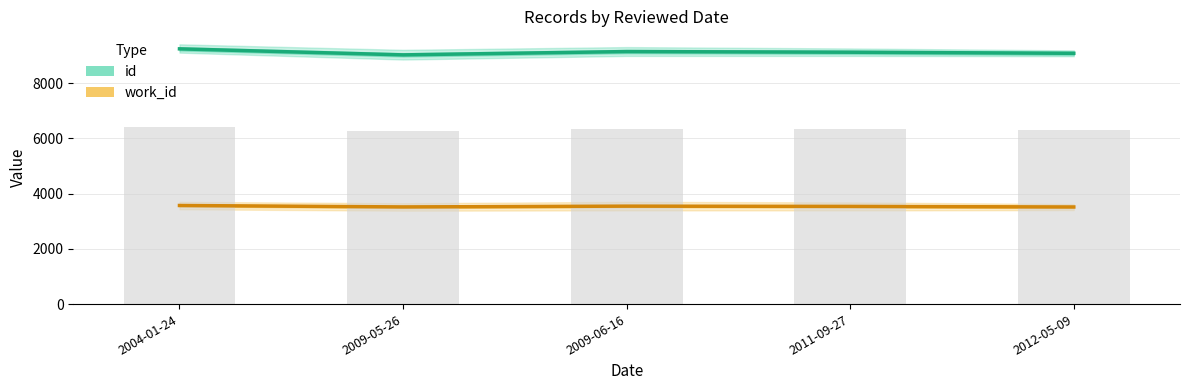

Between 2009-05-26 and 2009-06-16, which series saw the biggest shift?

id